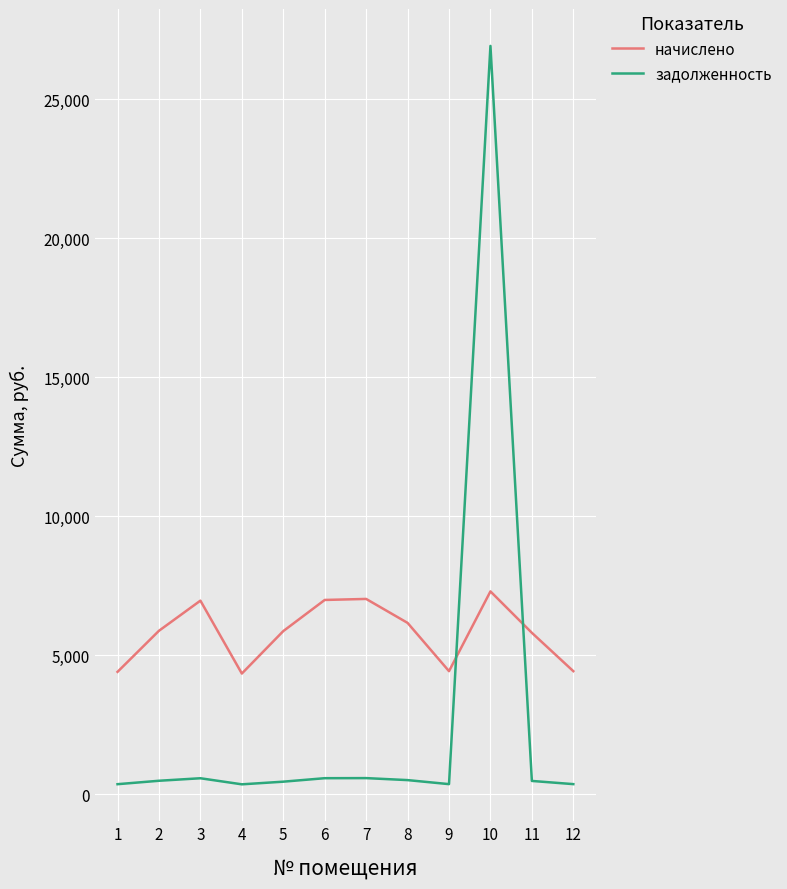

Read the задолженность value at 11.

484.3